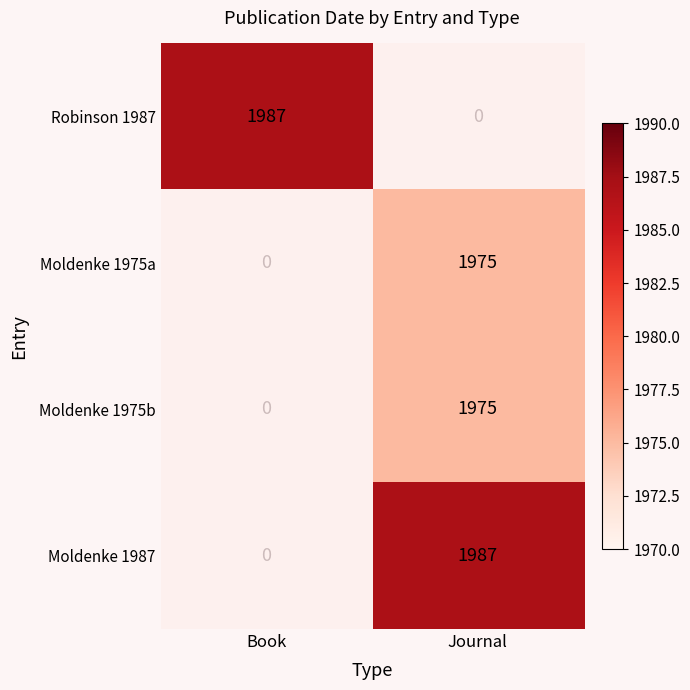

The value of Moldenke 1975b at Journal is 1975. True or false?

True